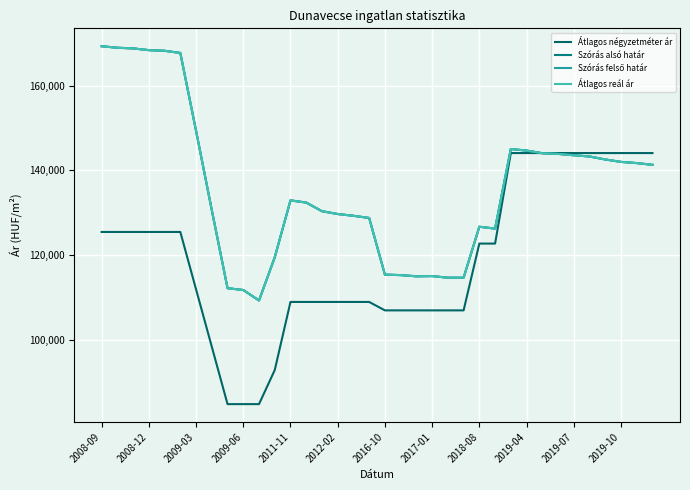

Does the chart display data point markers on the line(s)?

No